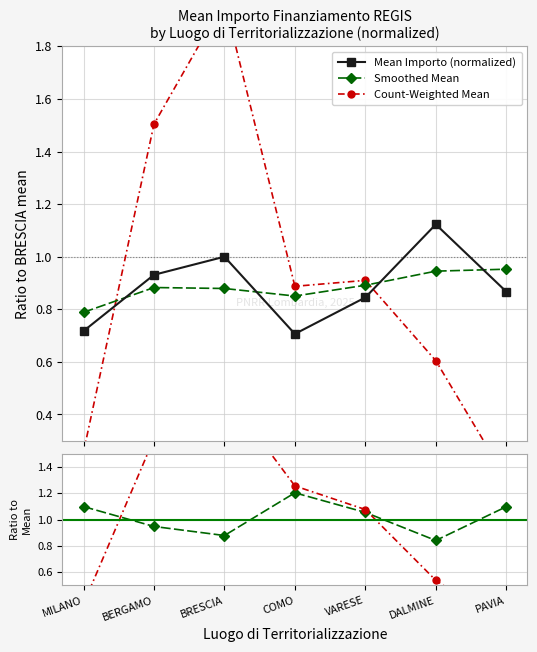

List the series in order of their peak value, highest first.

Count-Weighted Mean, Weighted / Mean, Smoothed / Mean, Mean Importo (normalized), Smoothed Mean